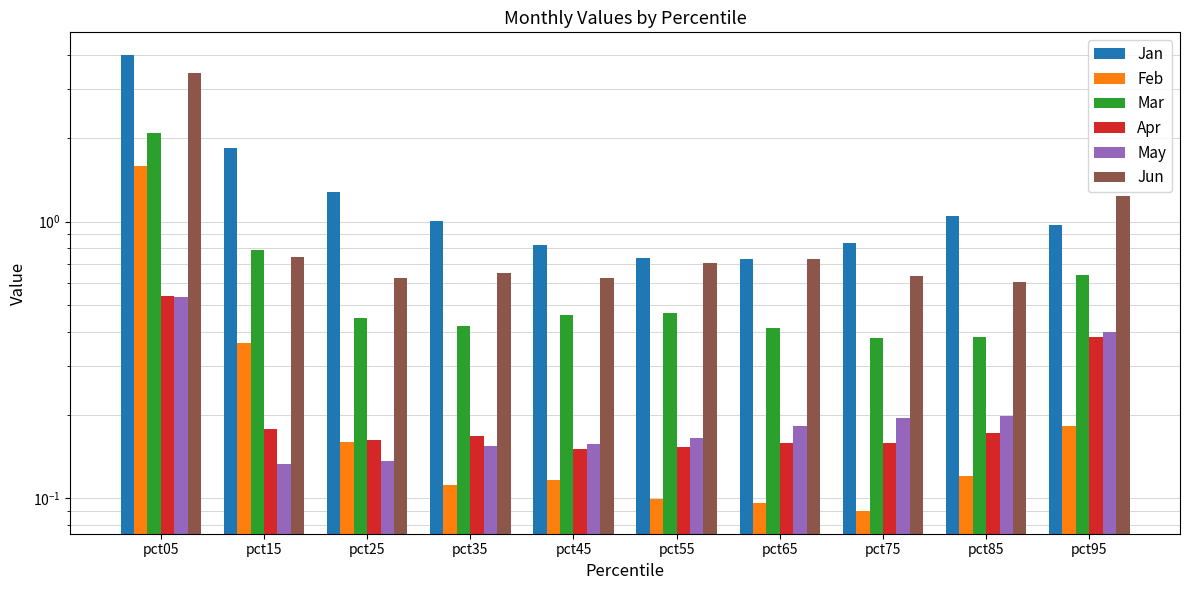

The Feb series shows 0.1 at pct35. True or false?

True